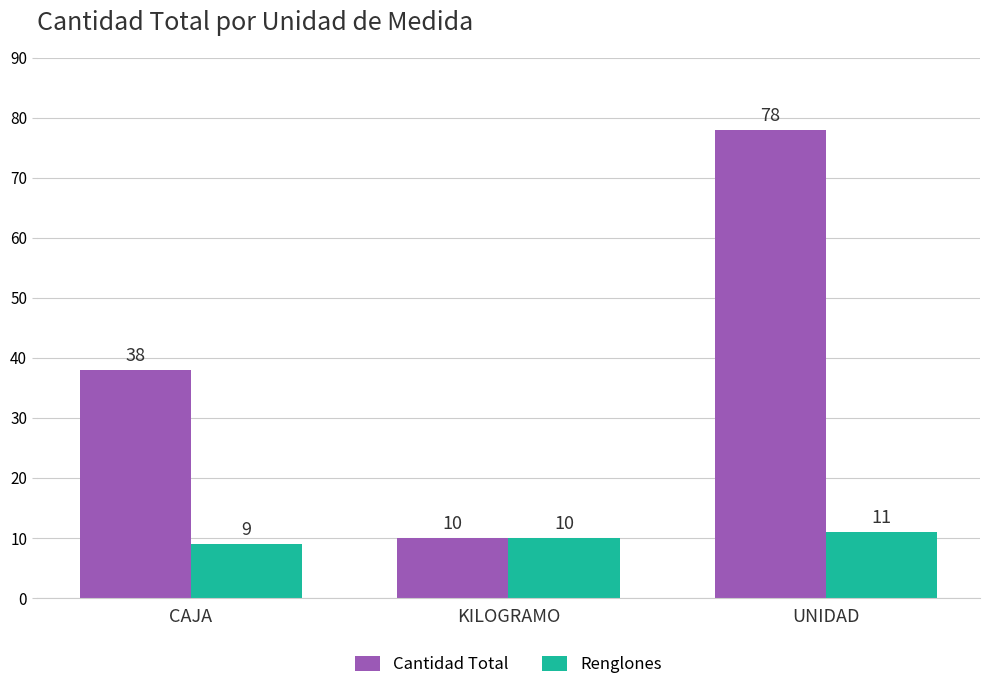

At which category is the sum across all series the highest?

UNIDAD